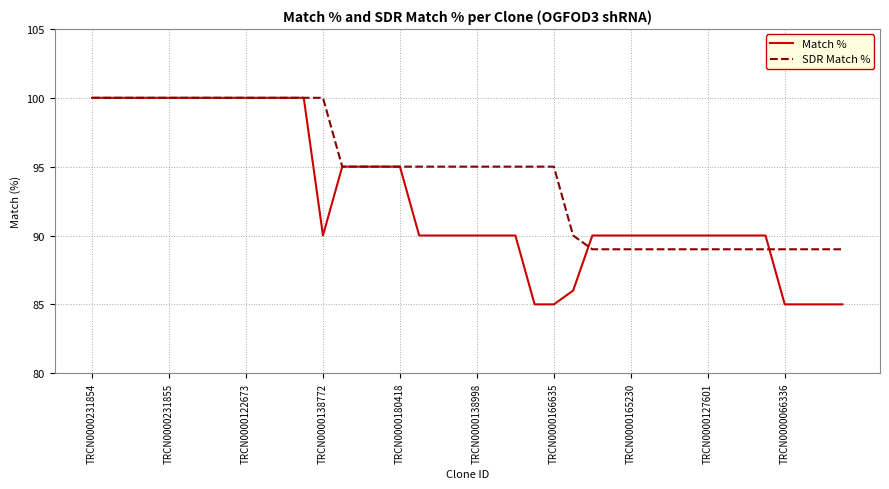

Which series has the widest spread of values?

Match %